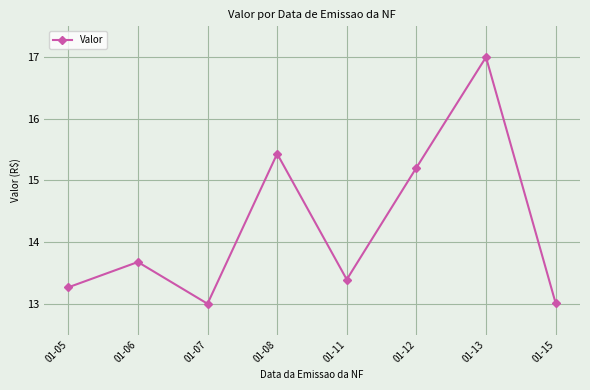

Where is the first local maximum?

01-06